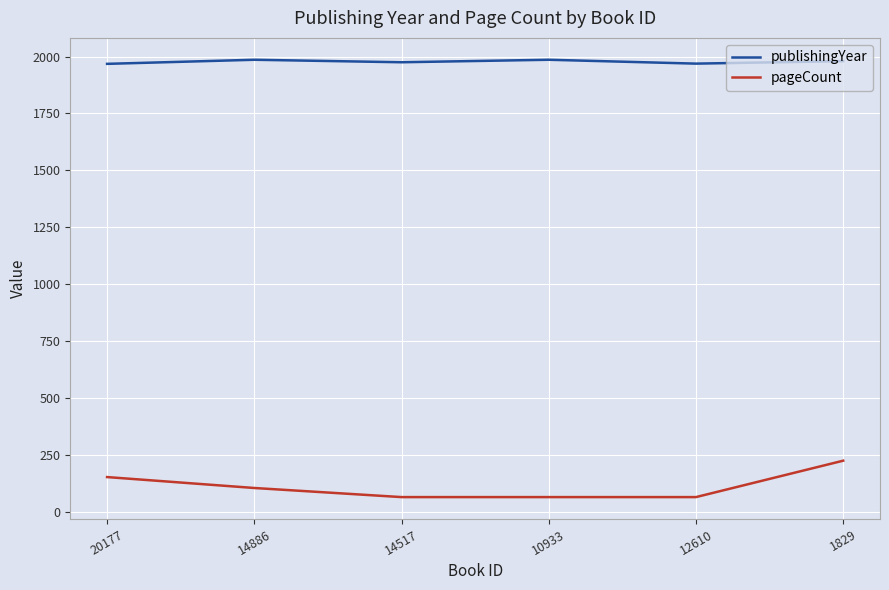

What is the difference between the second highest and minimum values in the pageCount series?

88